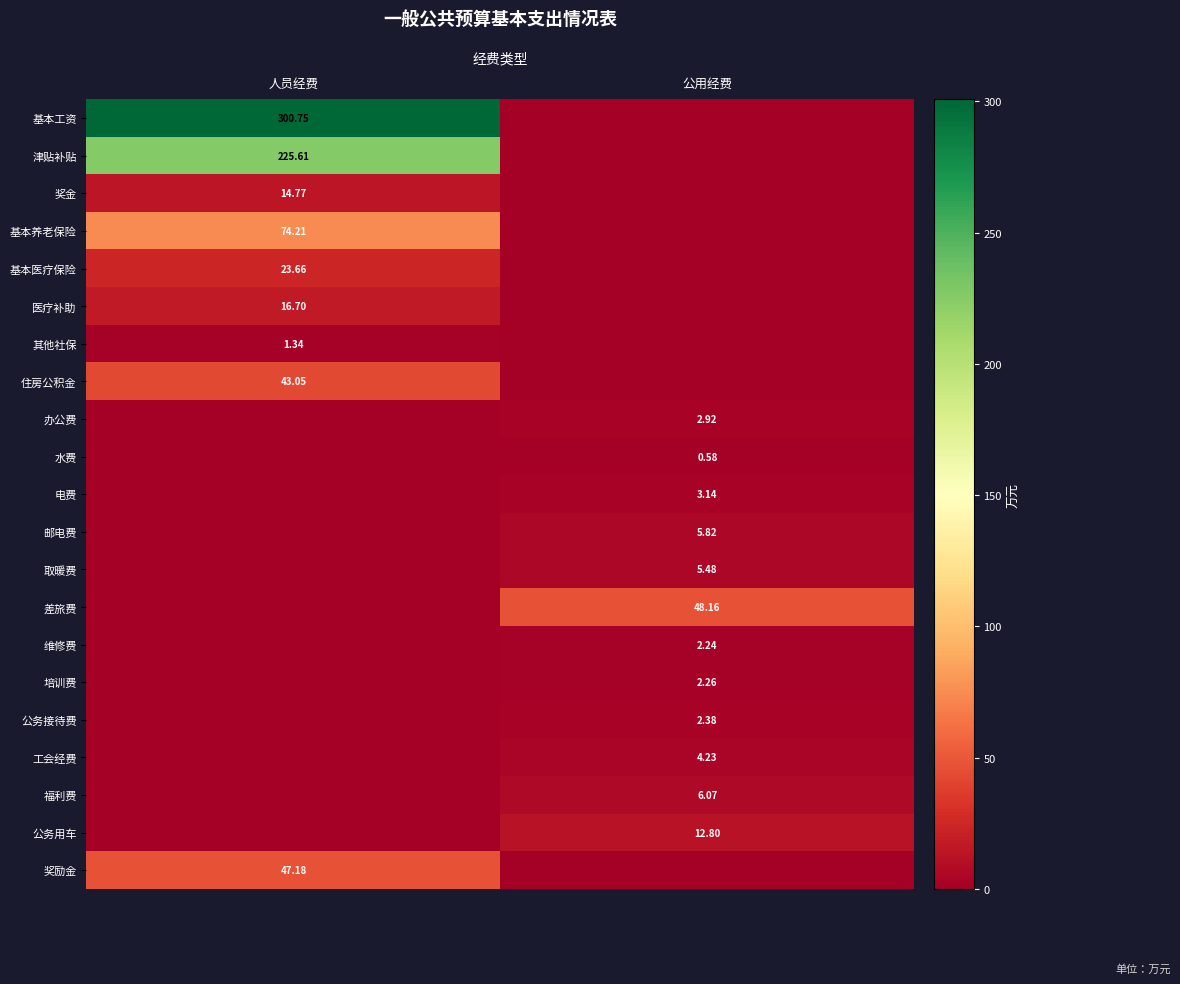

True or false: 邮电费 has a value of 4.1 at 人员经费.

False